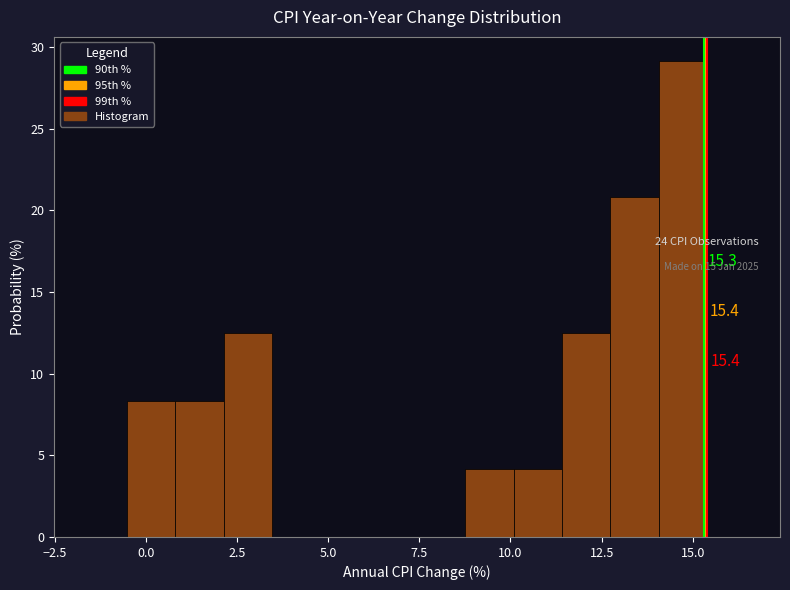

Around what value on the x-axis is the tallest bar? Give the approximate position of its centre, as read against the axis.

14.5